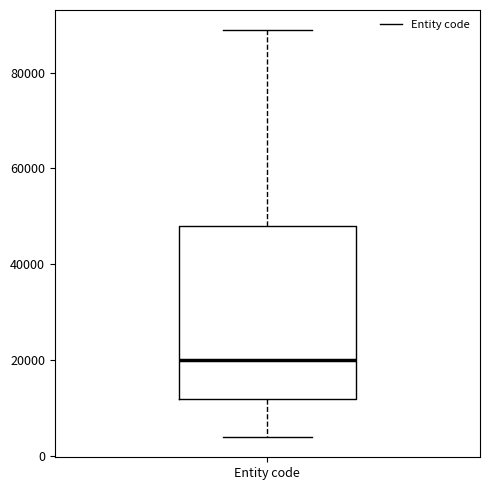

Where does the upper whisker of the box for Entity code end on the y-axis? The values are not printed on the chart, so give them approximately, as read against the axis.

88000